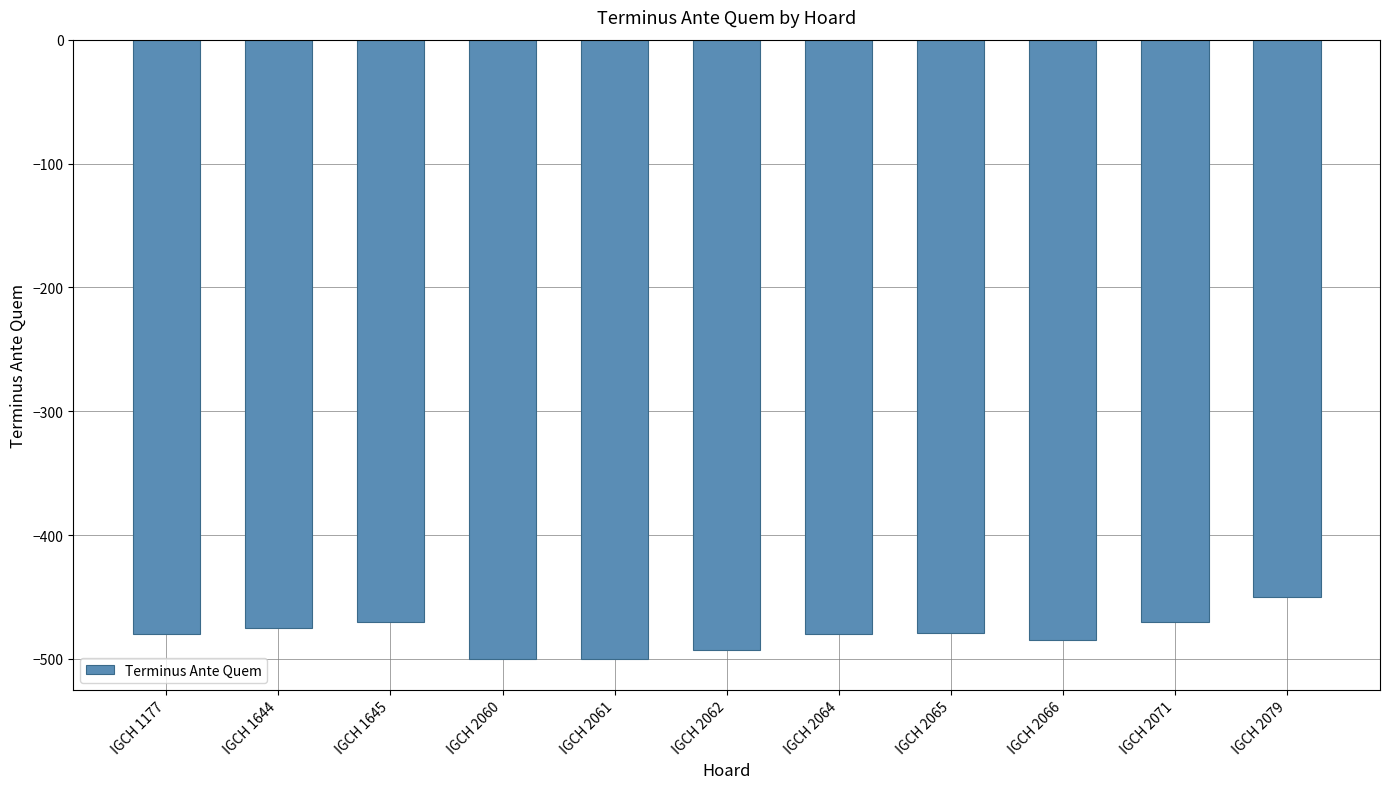

True or false: the data shows -475 at IGCH 1644.

True